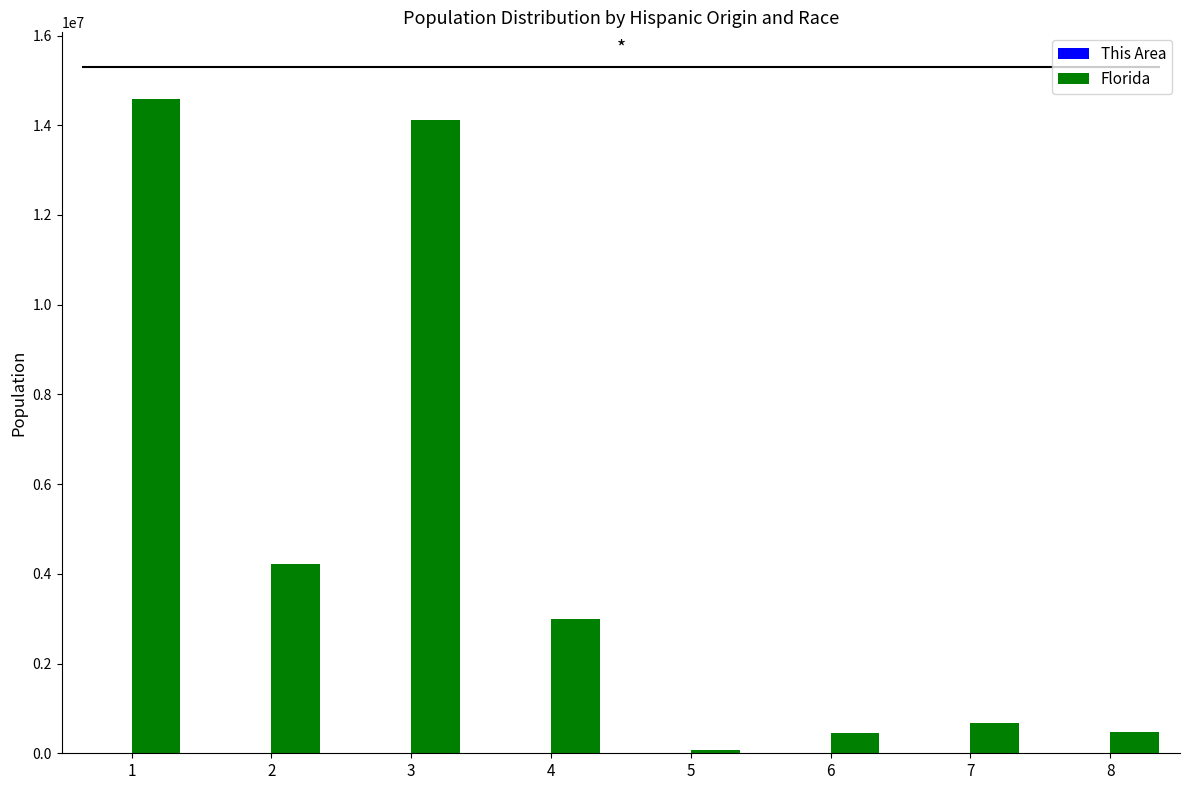

Which series has the largest total across all categories?

Florida